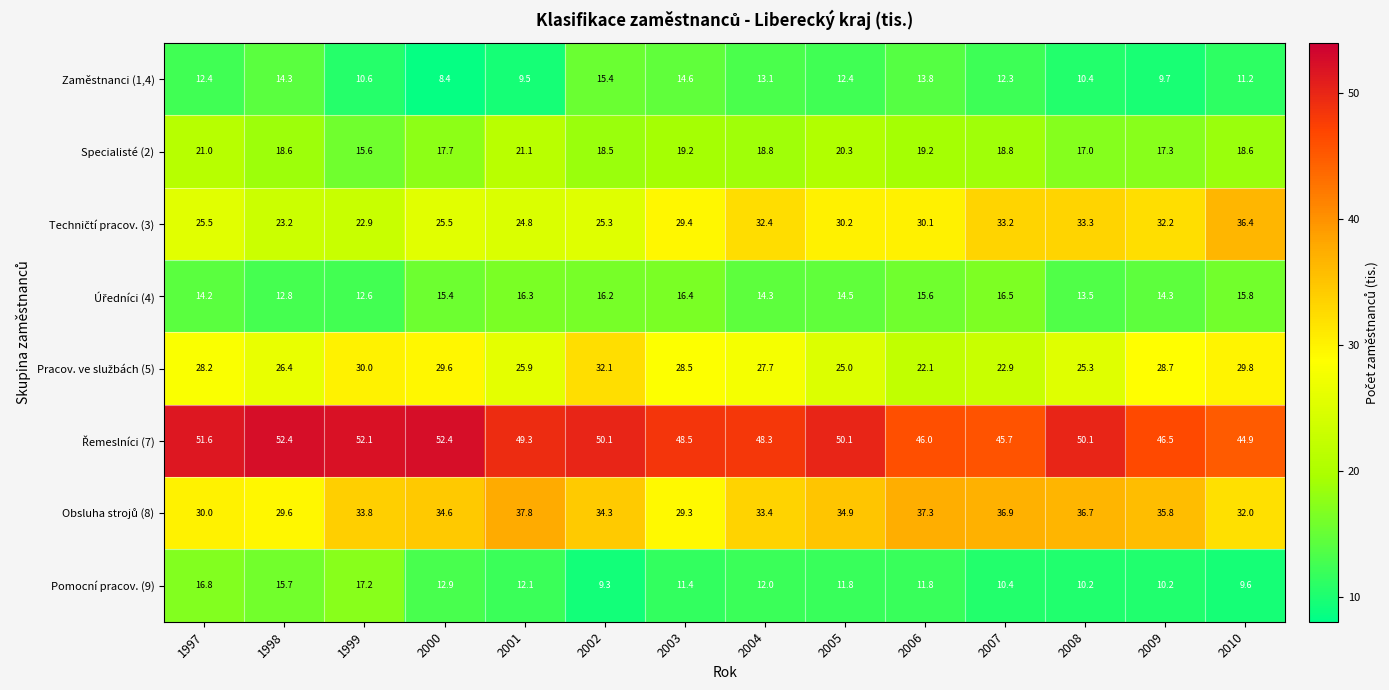

What is the average value of the Pomocní pracov. (9) series?

12.2